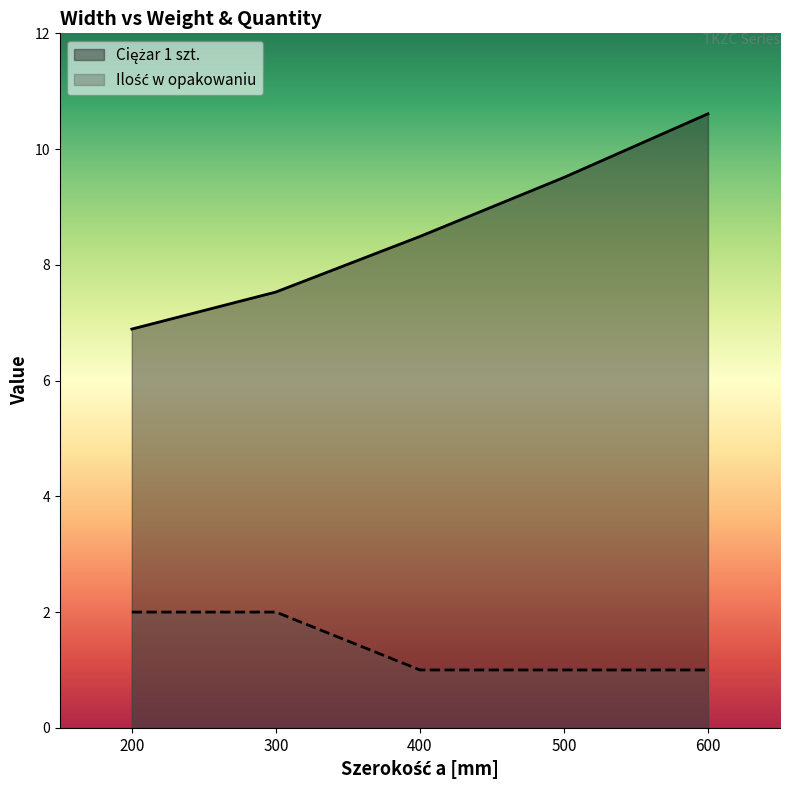

True or false: Ciężar 1 szt. has a value of 14.3 at 600.

False